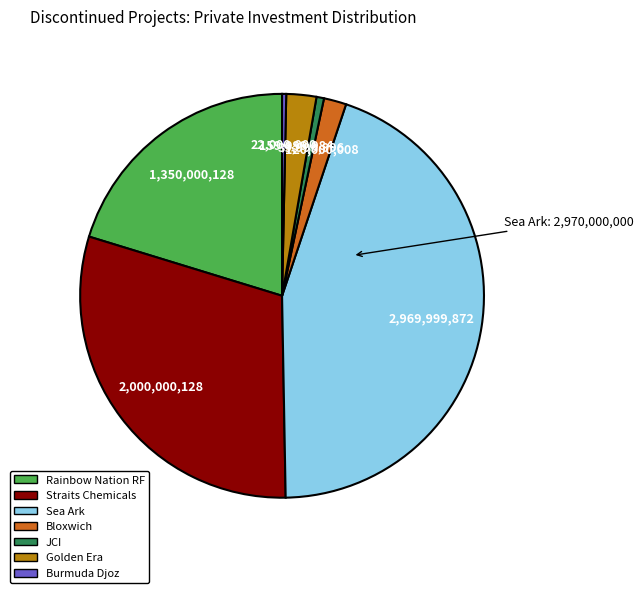

Combined, do Straits Chemicals and JCI account for over 50%?

No